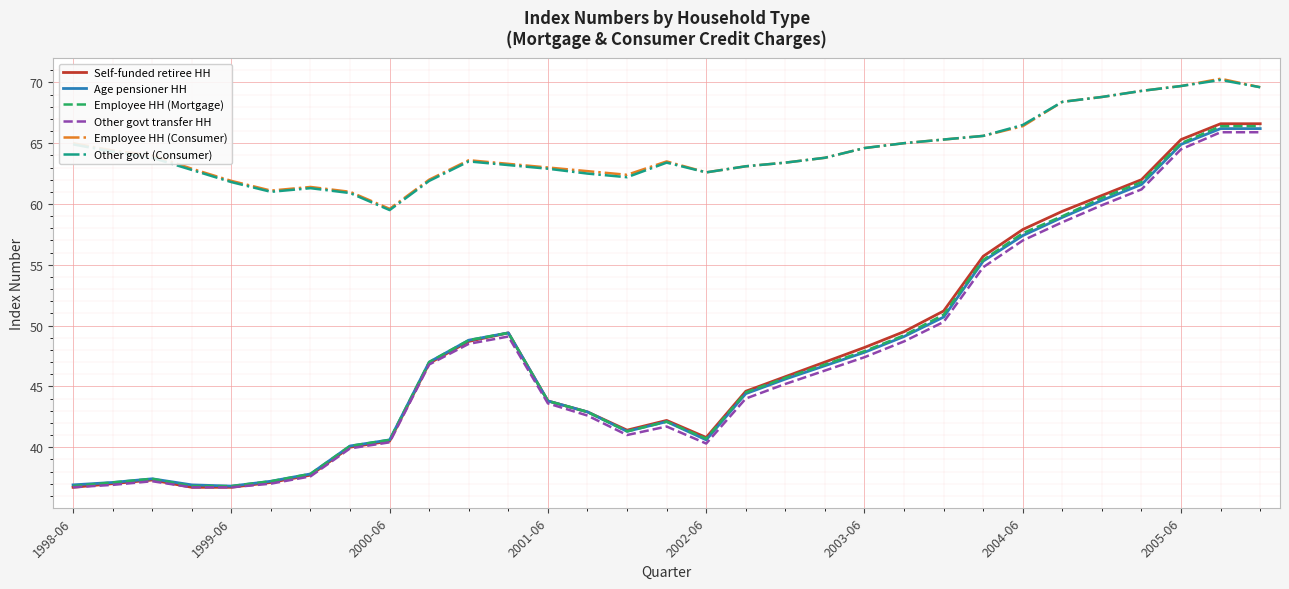

True or false: Self-funded retiree HH and Employee HH (Consumer) intersect in this chart.

False